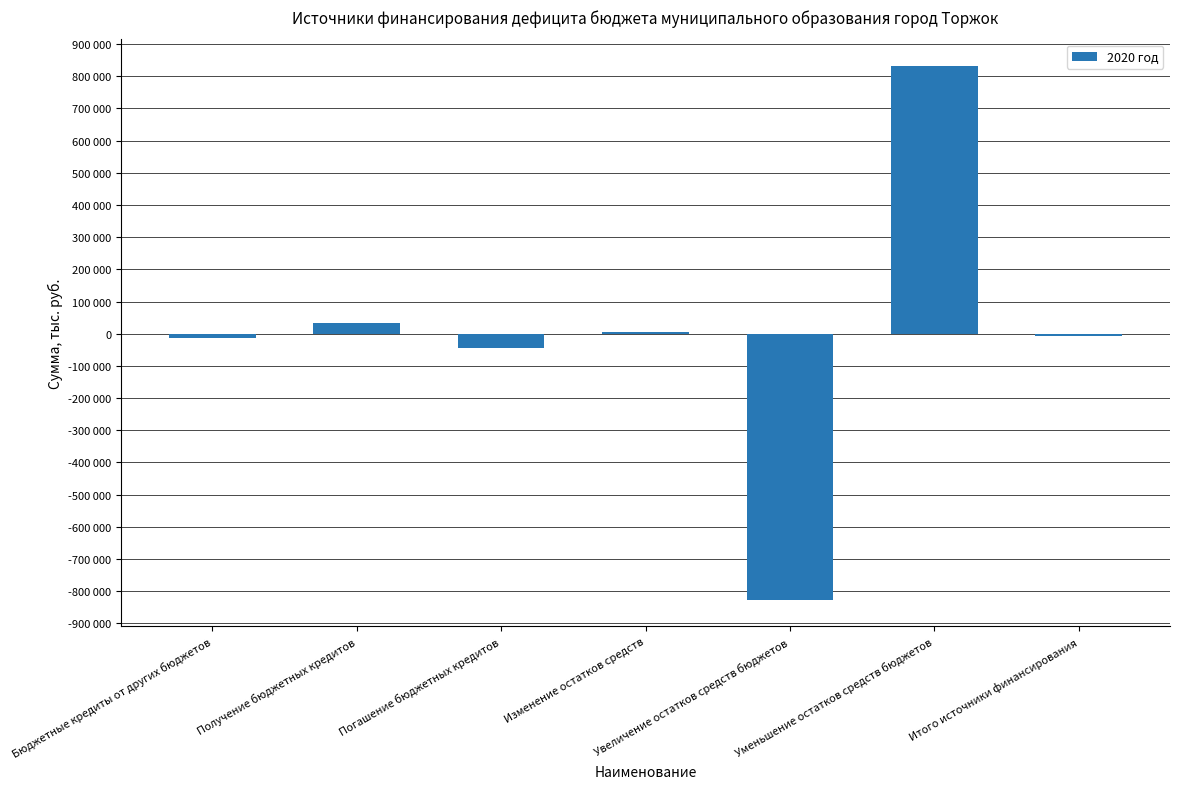

List the labels in order of value, smallest first.

Увеличение остатков средств бюджетов, Погашение бюджетных кредитов, Бюджетные кредиты от других бюджетов, Итого источники финансирования, Изменение остатков средств, Получение бюджетных кредитов, Уменьшение остатков средств бюджетов